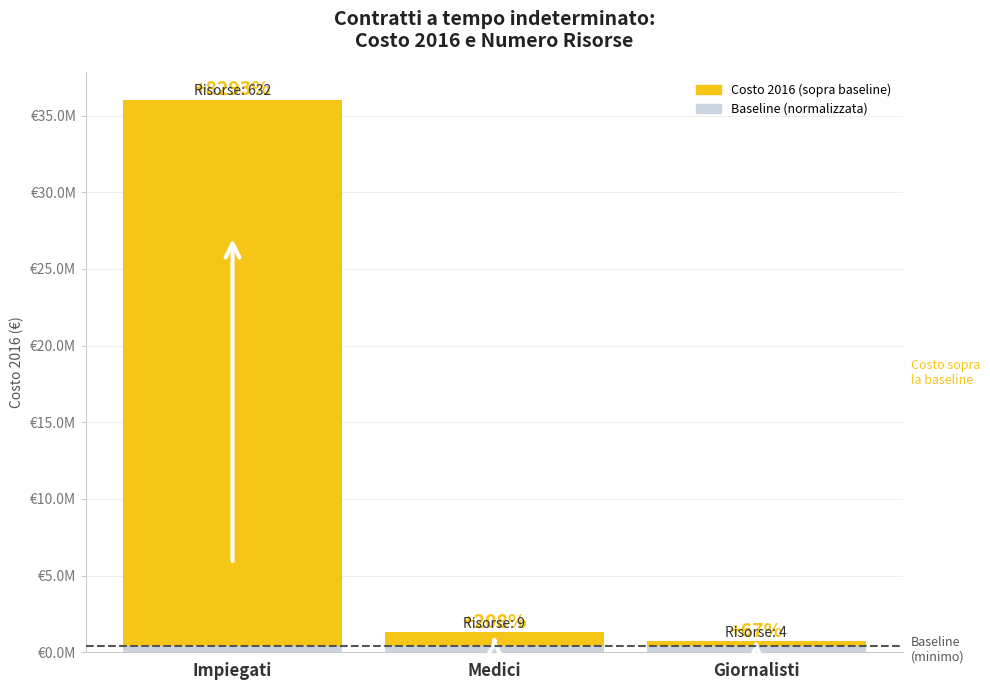

How many data points are less than 894594?

1